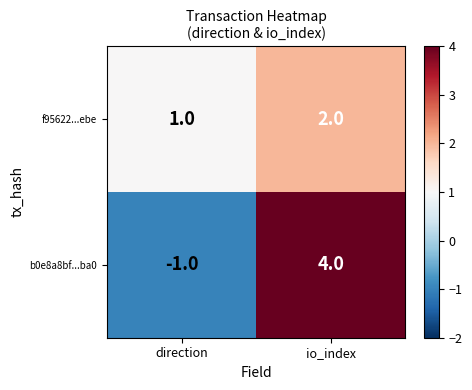

What is the sum of all b0e8a8bf...ba0 values?

3